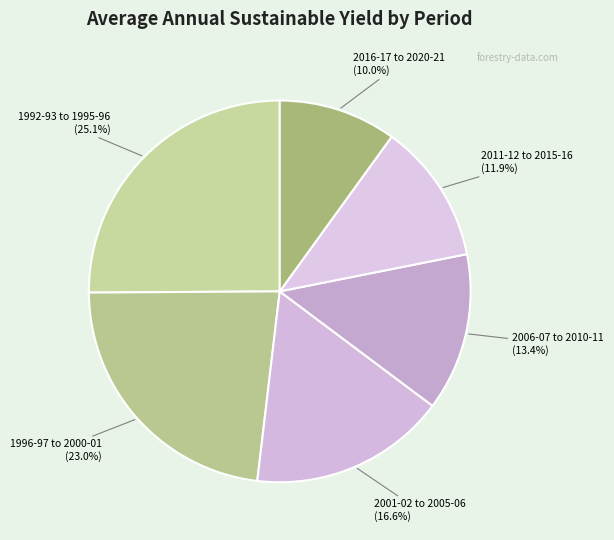

To the nearest percent, what is the difference between the largest and smallest slice percentages?

15%